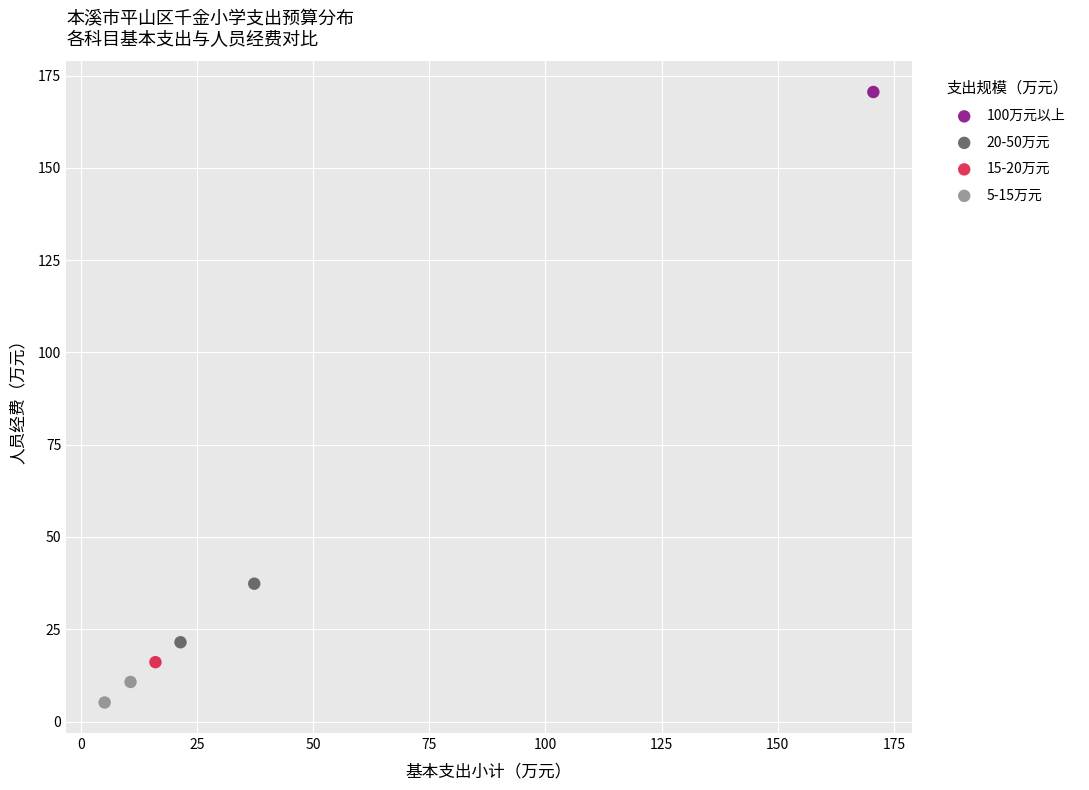

Which series contains the lowest Y value?

5-15万元